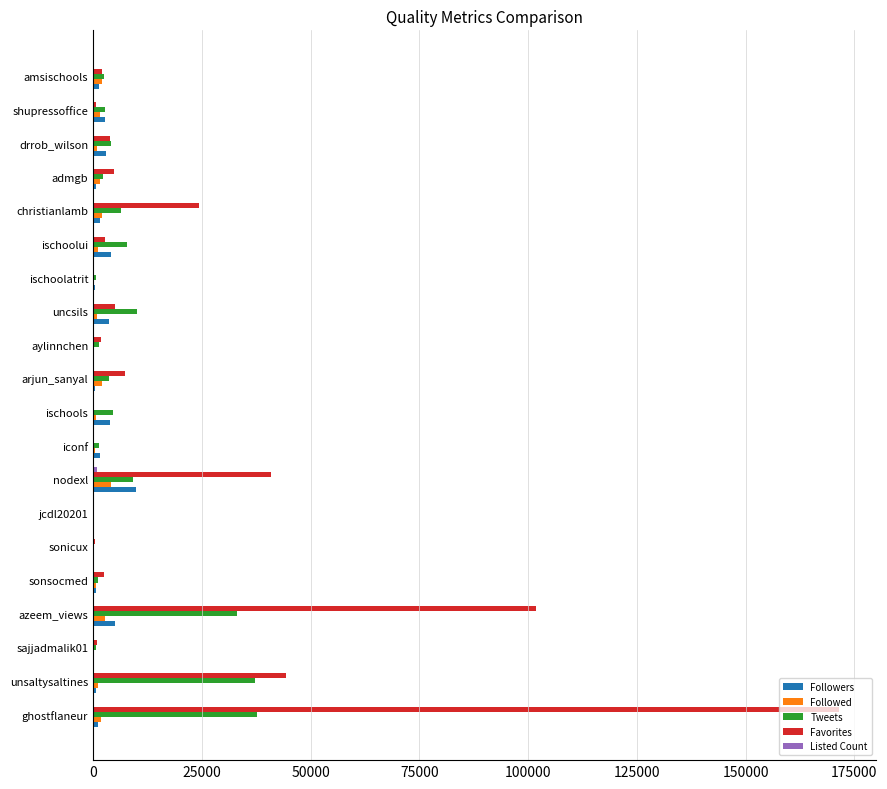

Between azeem_views and christianlamb, which series saw the biggest shift?

Favorites